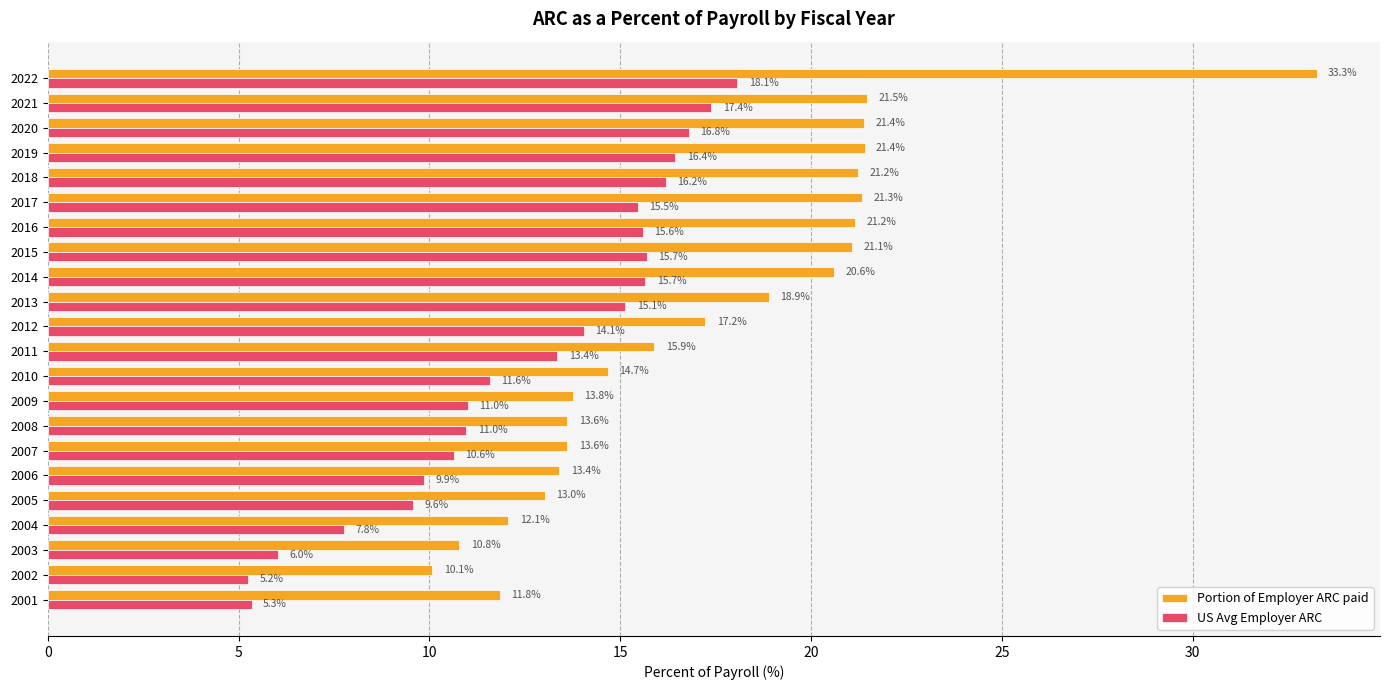

At which label is Portion of Employer ARC paid closest to 21?

2015